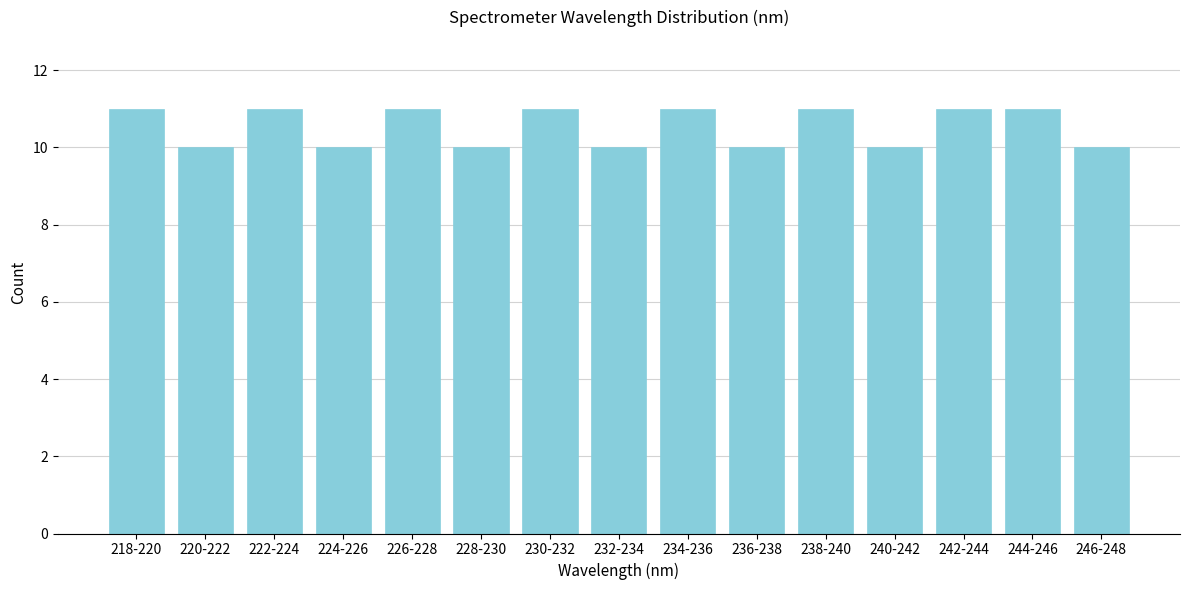

Reading left to right, extract all data points from this chart.

11	10	11	10	11	10	11	10	11	10	11	10	11	11	10